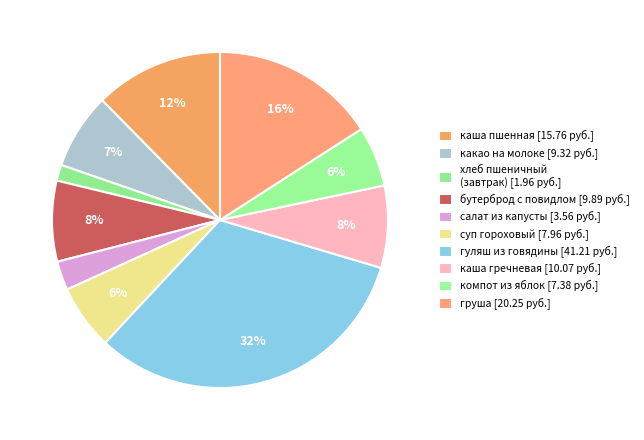

What is the smallest slice in the pie chart?

хлеб пшеничный (завтрак)